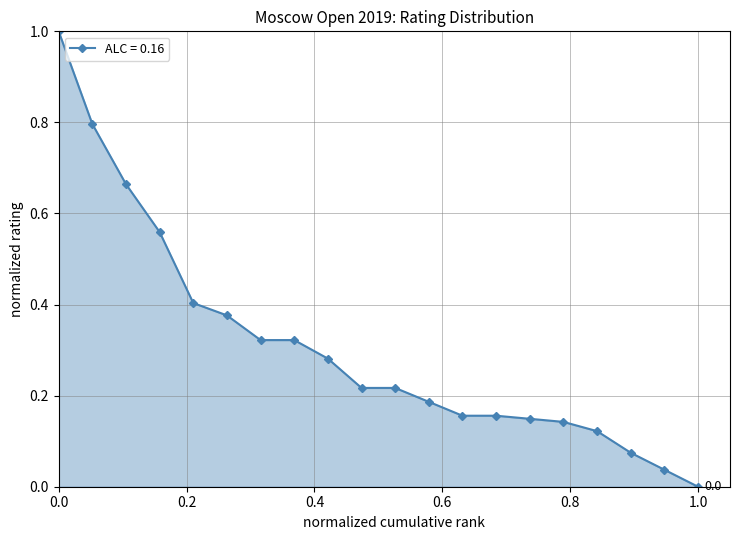

What is the maximum value shown in the chart?

1.0